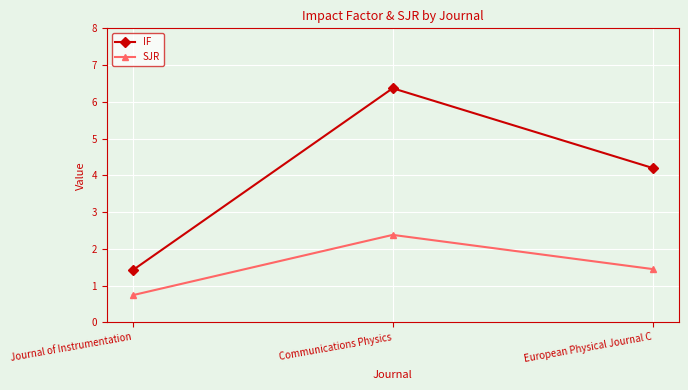

At how many categories does at least one series exceed 1?

3